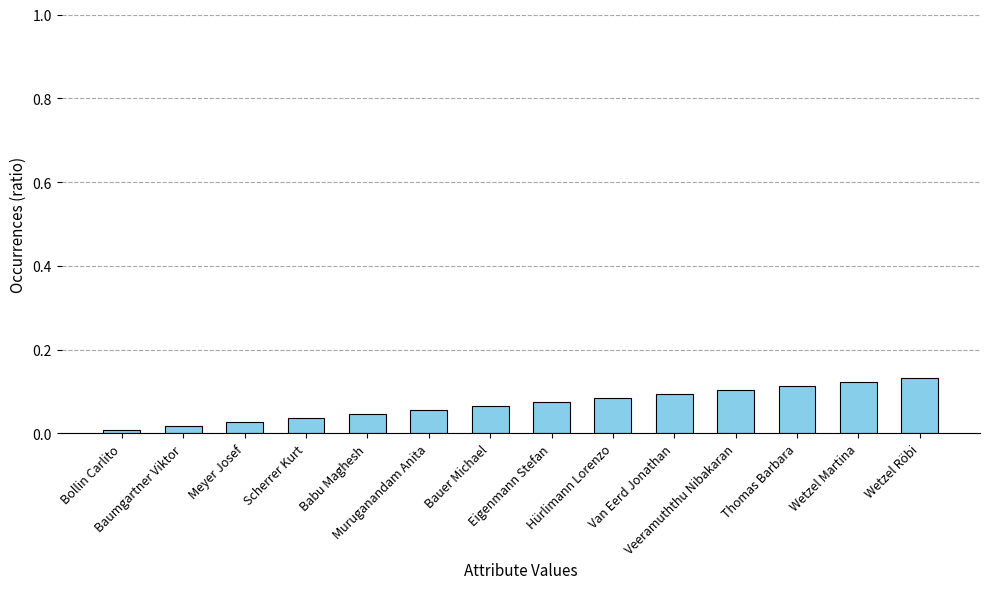

What is the sum of all values?

1.0